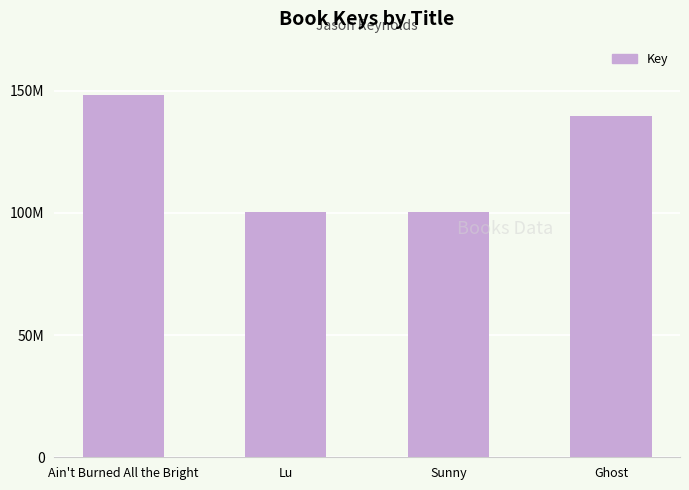

Rank the categories by value from lowest to highest.

Sunny, Lu, Ghost, Ain't Burned All the Bright